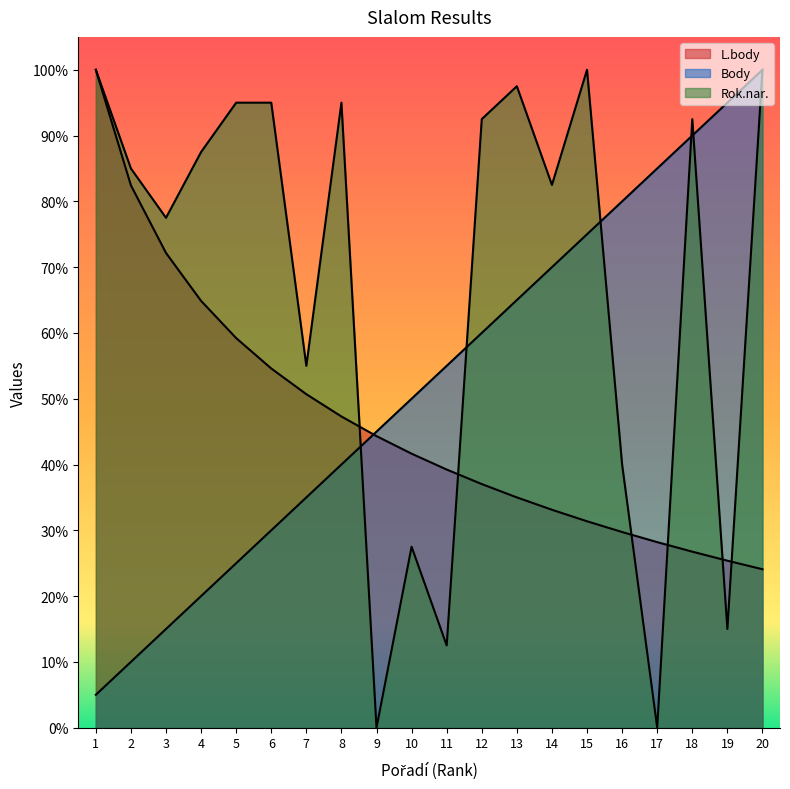

Reading left to right, list all the values displayed in this chart.

L.body: 1.0	0.8	0.7	0.6	0.6	0.5	0.5	0.5	0.4	0.4	0.4	0.4	0.4	0.3	0.3	0.3	0.3	0.3	0.3	0.2
Body: 0.1	0.1	0.1	0.2	0.2	0.3	0.3	0.4	0.5	0.5	0.6	0.6	0.7	0.7	0.8	0.8	0.8	0.9	0.9	1.0
Rok.nar.: 1.0	0.8	0.8	0.9	0.9	0.9	0.6	0.9	0.0	0.3	0.1	0.9	1.0	0.8	1.0	0.4	0.0	0.9	0.1	1.0